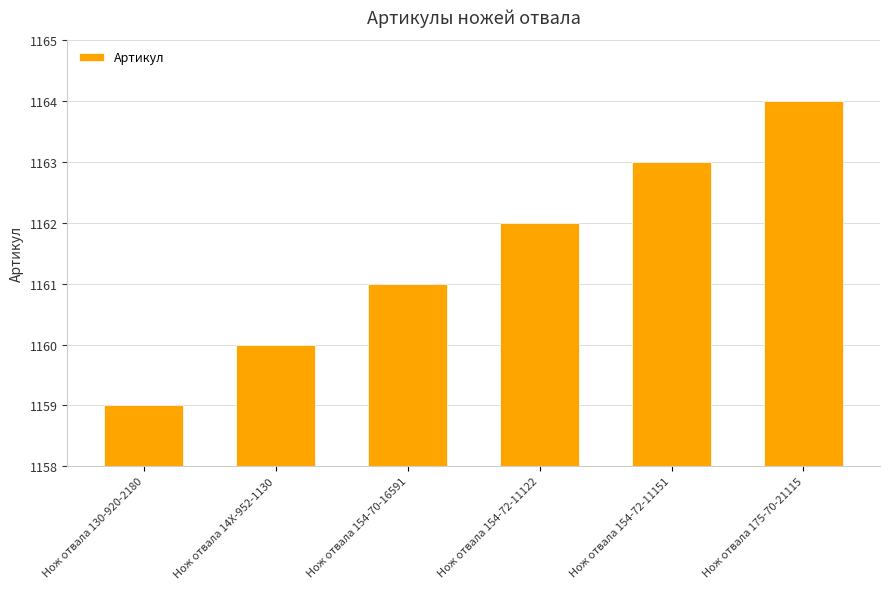

The value at Нож отвала 154-70-16591 is 1161. True or false?

True